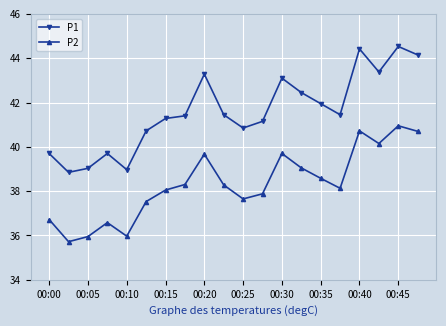

True or false: P1 and P2 cross at least once.

False